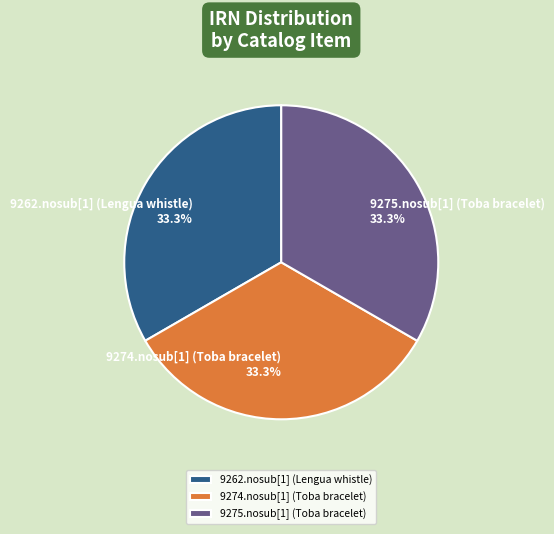

The 9262.nosub[1] (Lengua whistle) slice represents 33% of the pie. True or false?

True